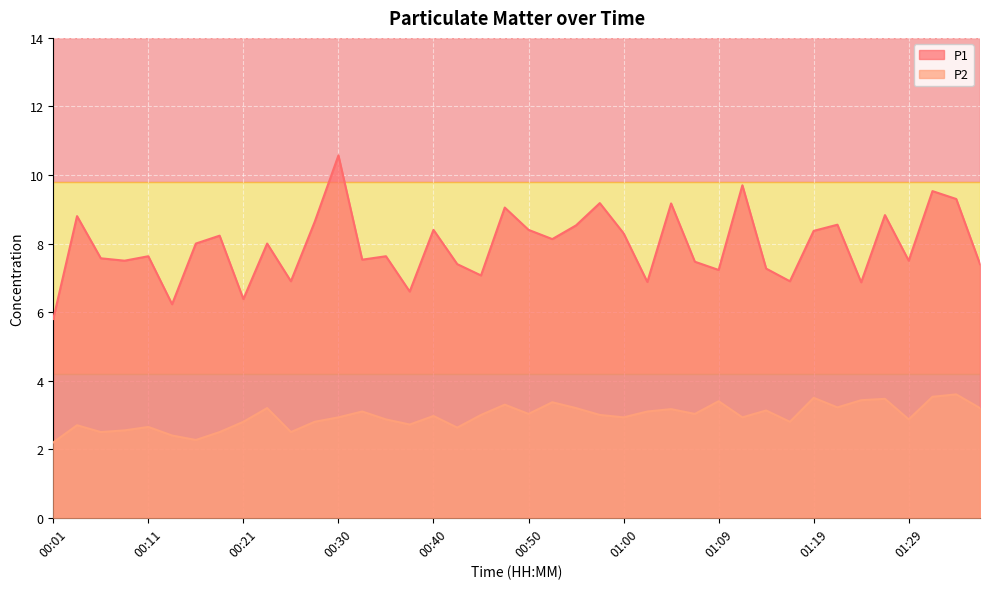

At which category is the sum across all series the highest?

00:30